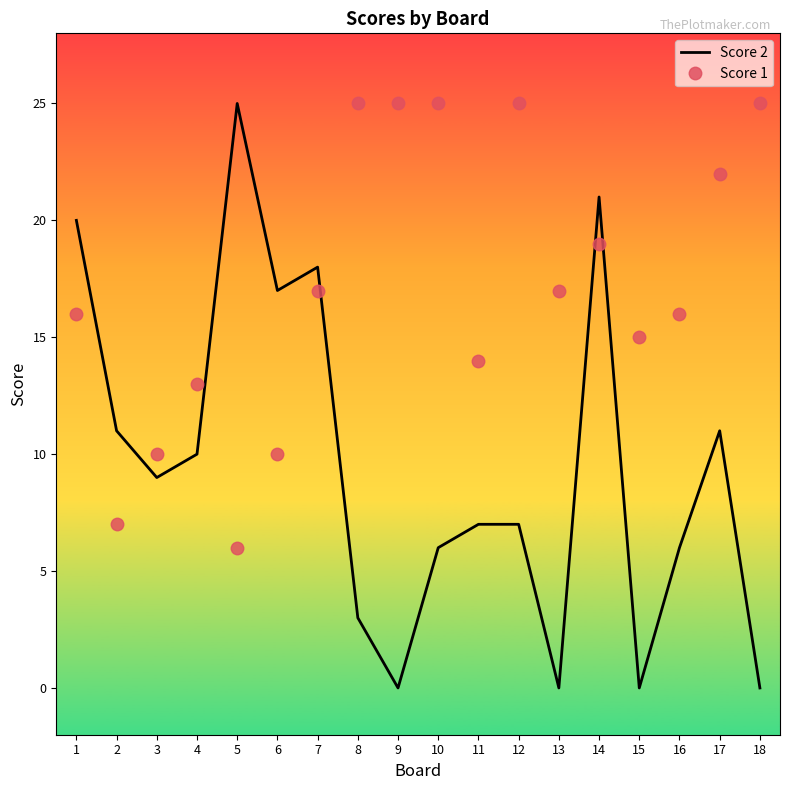

Is the value of Score 2 at 4 greater than the value of Score 1 at 16?

No